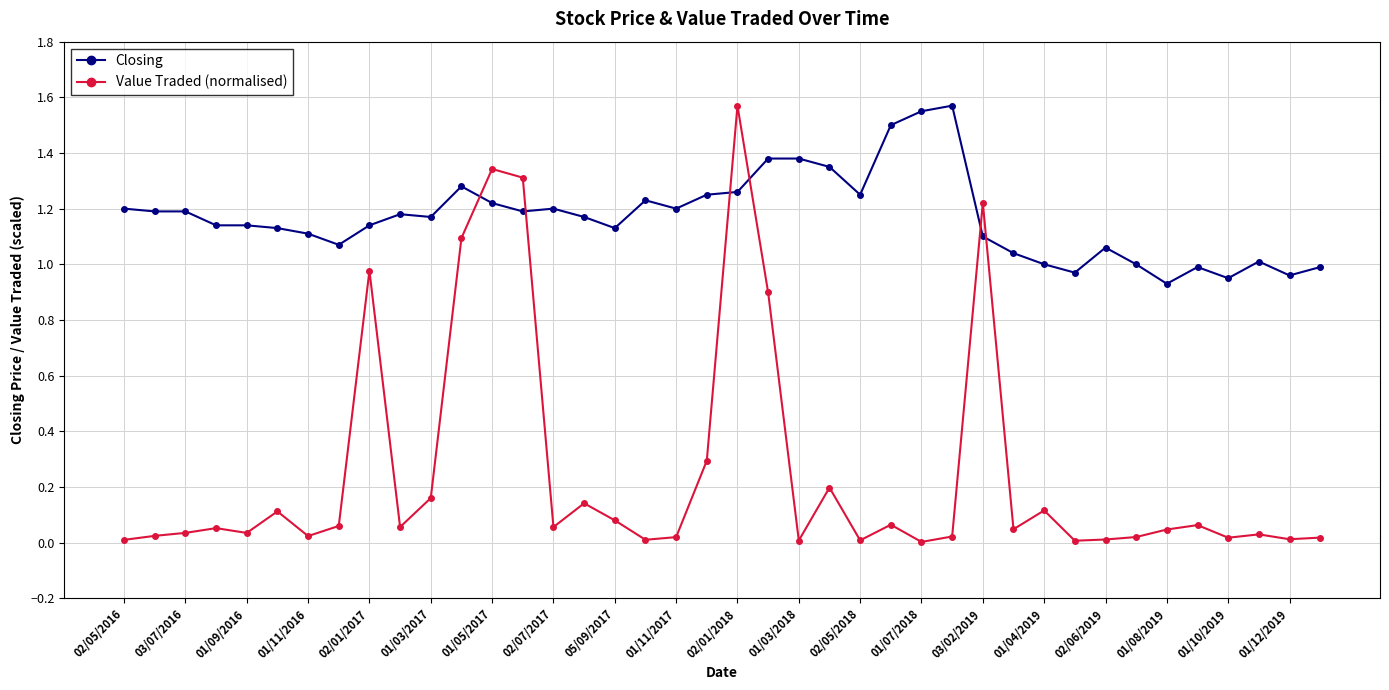

What is the average value of the Value Traded (normalised) series?

0.3